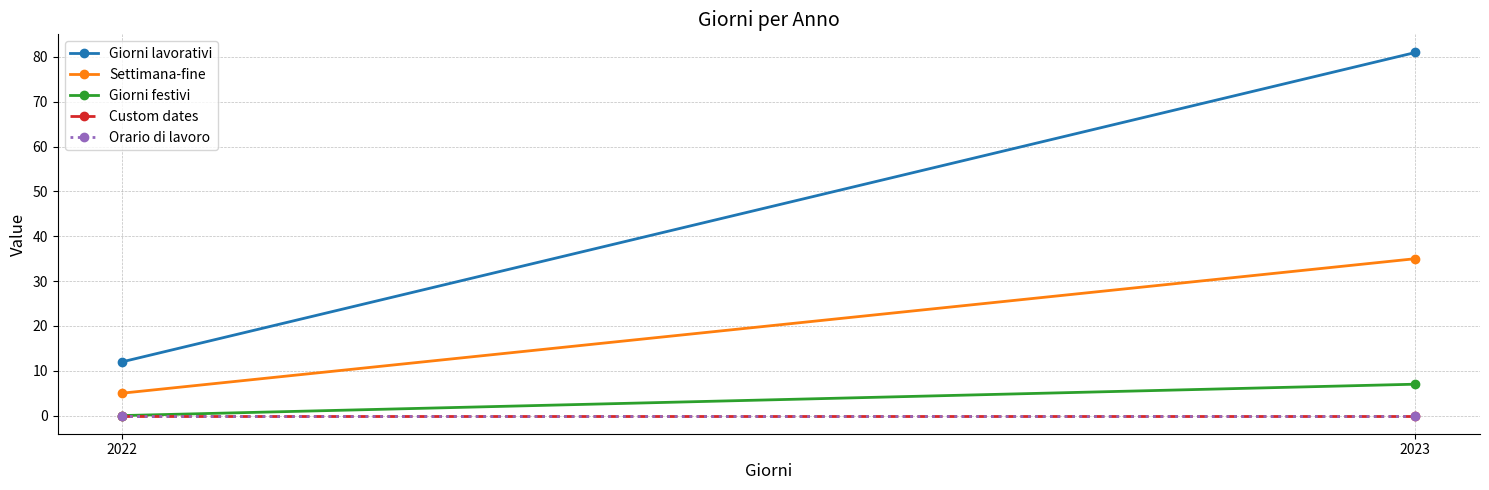

What is the highest value of the Settimana-fine series?

35